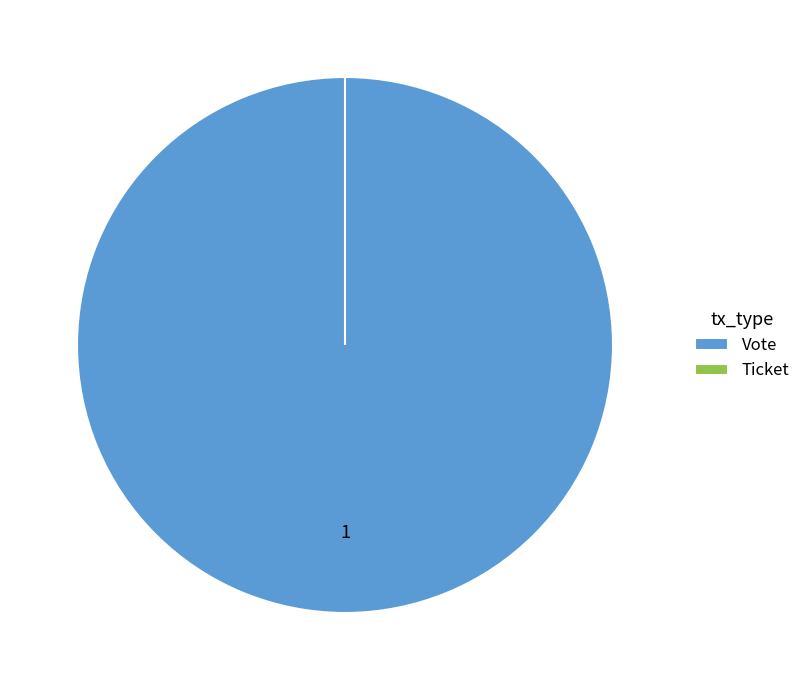

How many slices are in this pie chart?

2